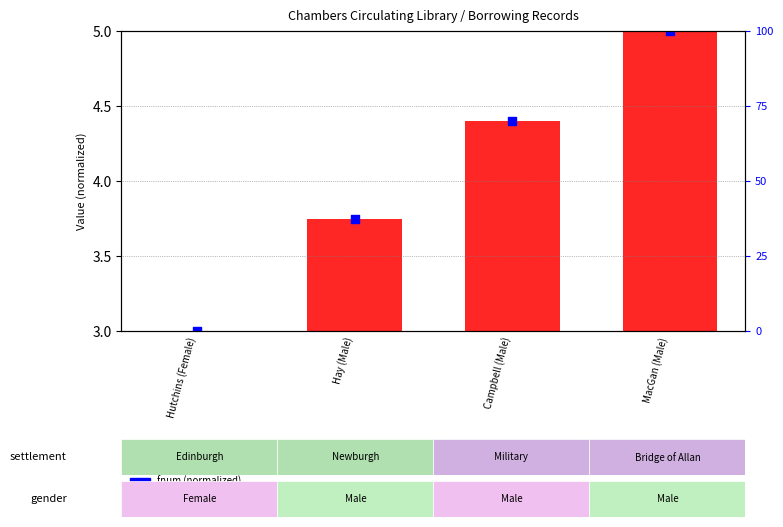

At how many categories does at least one series exceed 0?

4